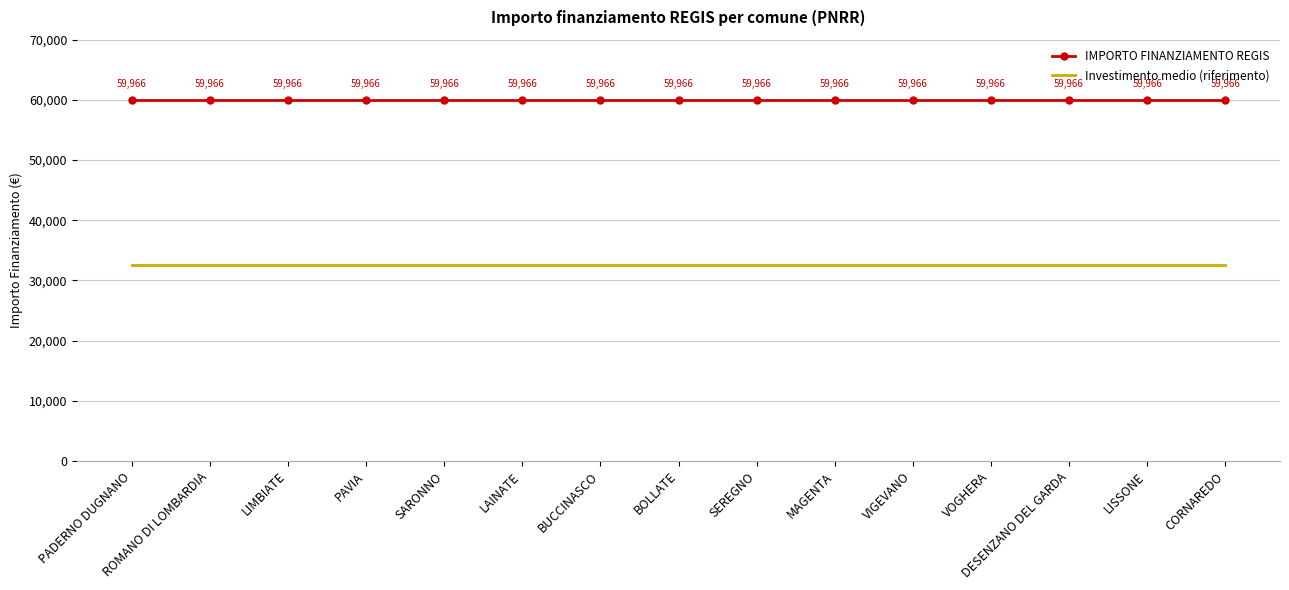

What are all the series names shown in the legend?

IMPORTO FINANZIAMENTO REGIS, Investimento medio (riferimento)